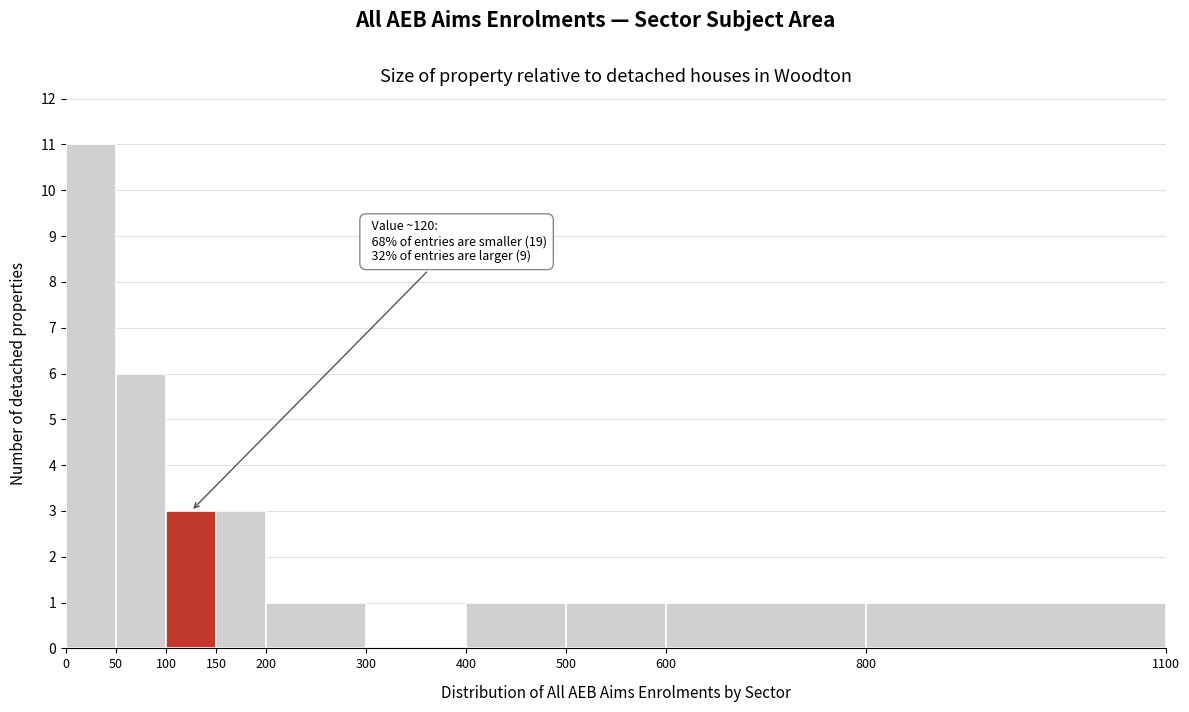

Over which range of the x-axis is the bar tallest?

0 to 50